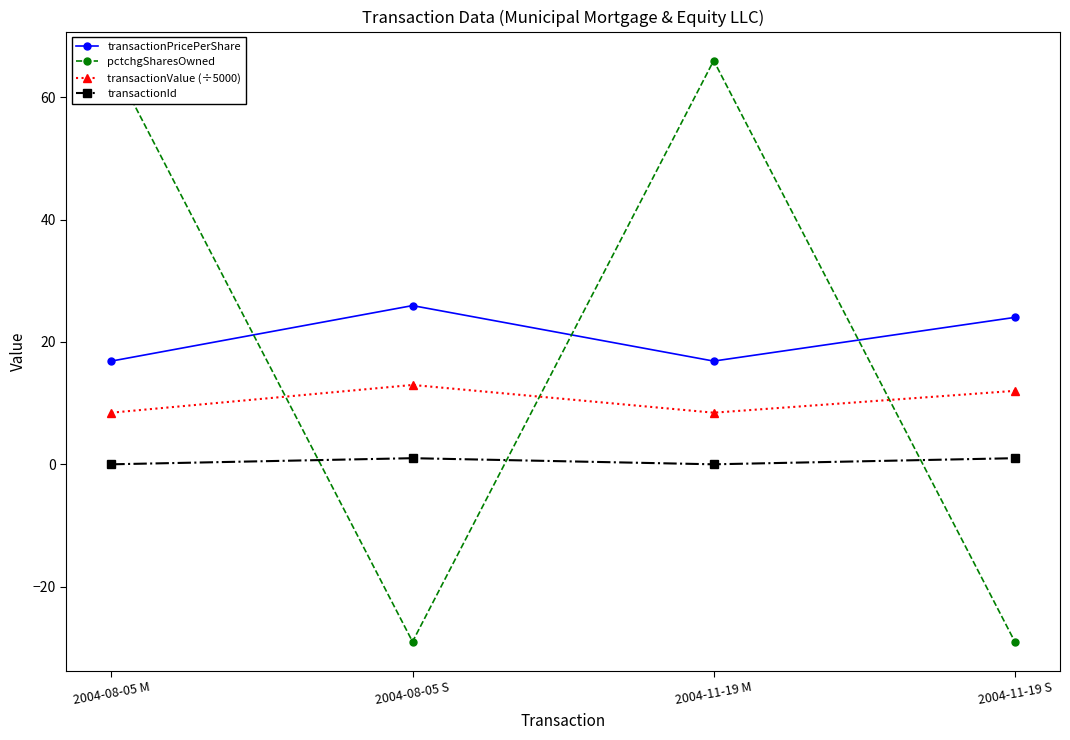

What is the label of the 2nd point from the right?

2004-11-19 M